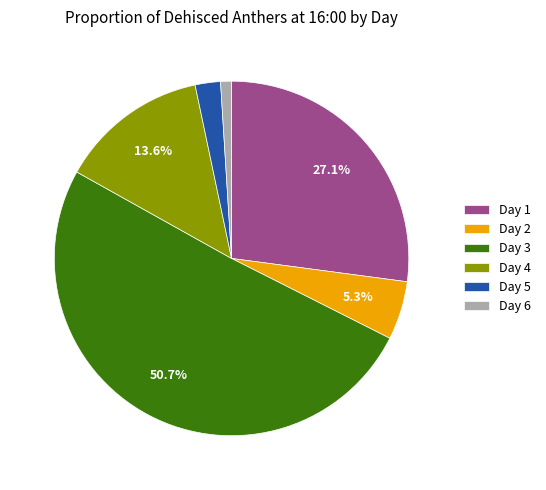

To the nearest percent, what is the difference between the largest and smallest slice percentages?

50%